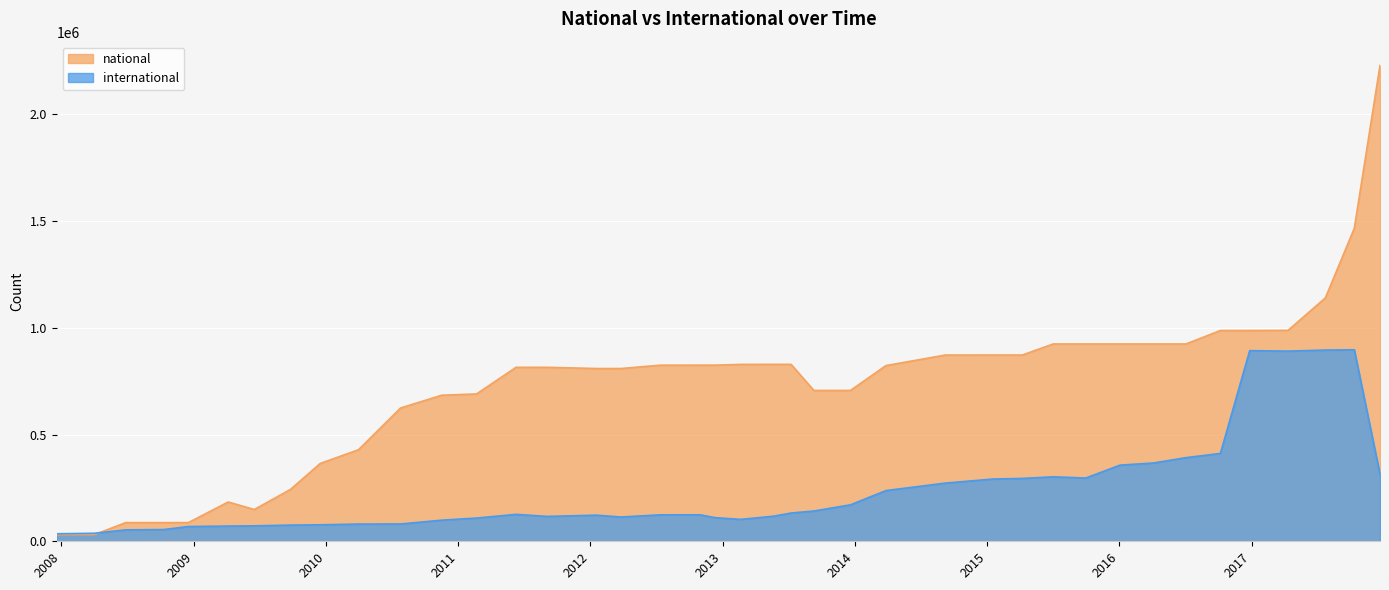

Which label corresponds to the smallest value in the chart?

2007-12-19